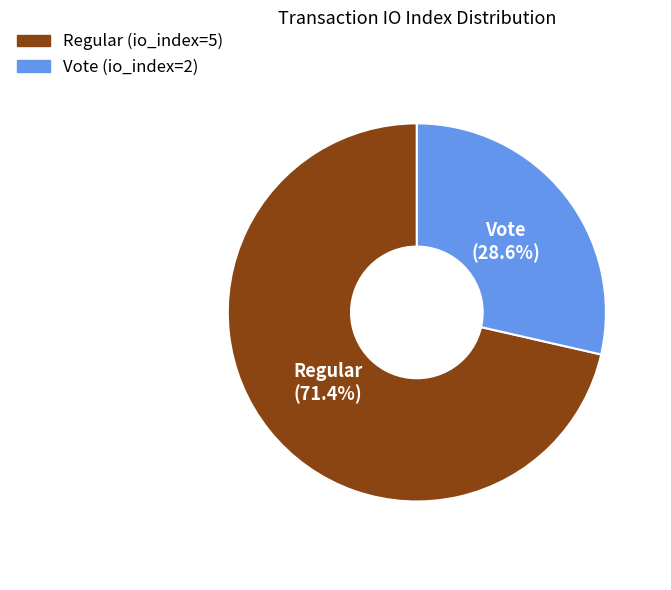

The Vote (io_index=2) slice represents 17% of the pie. True or false?

False